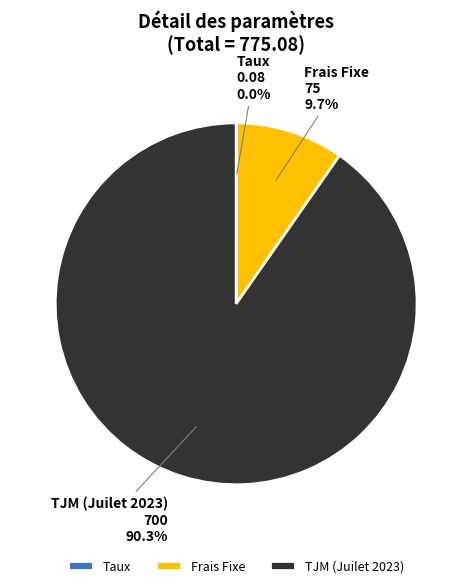

True or false: TJM (Juilet 2023) accounts for 90% of the total.

True